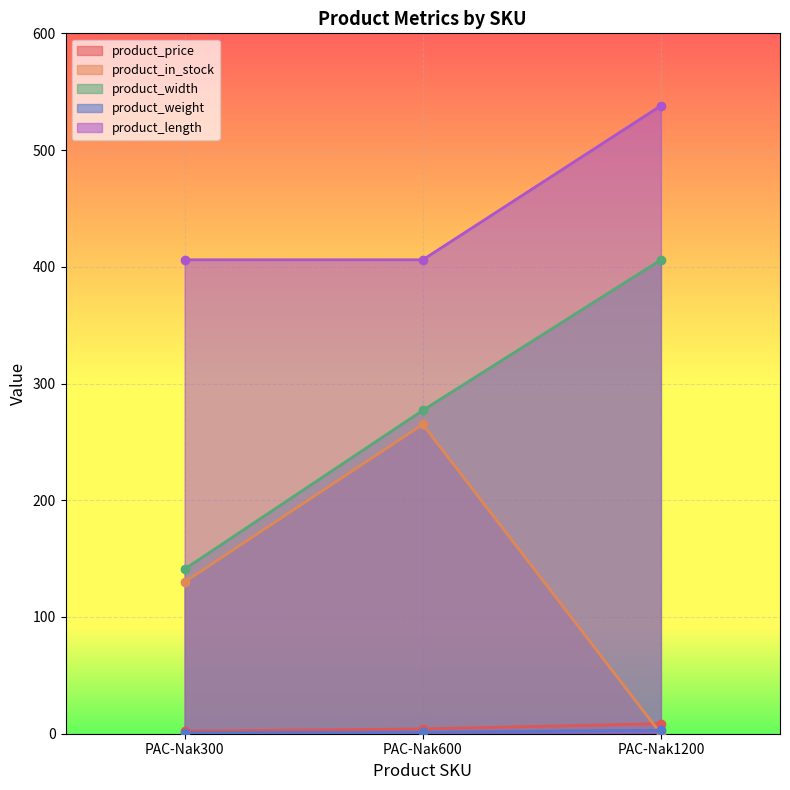

Between PAC-Nak600 and PAC-Nak300, which is larger?

PAC-Nak600